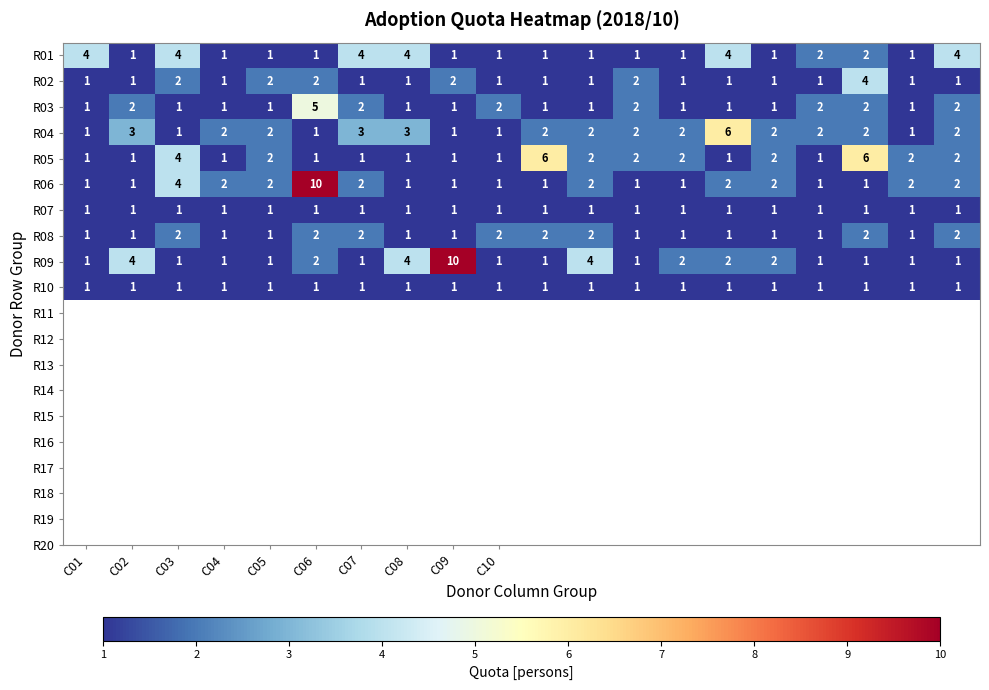

What is the greatest value displayed?

10